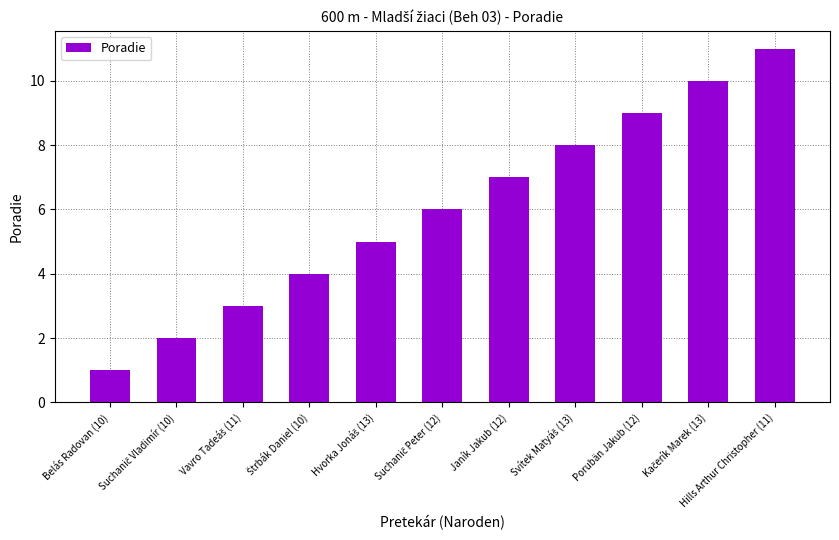

What is the label of the 9th bar from the left?

Porubän Jakub (12)